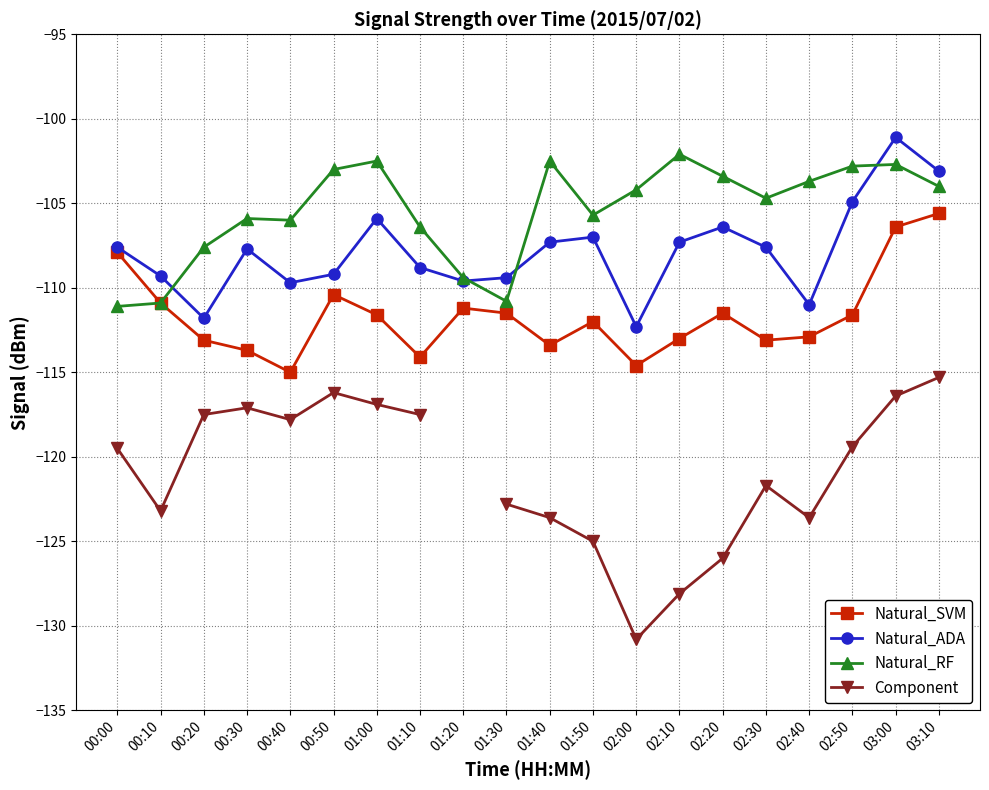

List the labels in order of Natural_RF value, smallest first.

00:00, 00:10, 01:30, 01:20, 00:20, 01:10, 00:40, 00:30, 01:50, 02:30, 02:00, 03:10, 02:40, 02:20, 00:50, 02:50, 03:00, 01:00, 01:40, 02:10